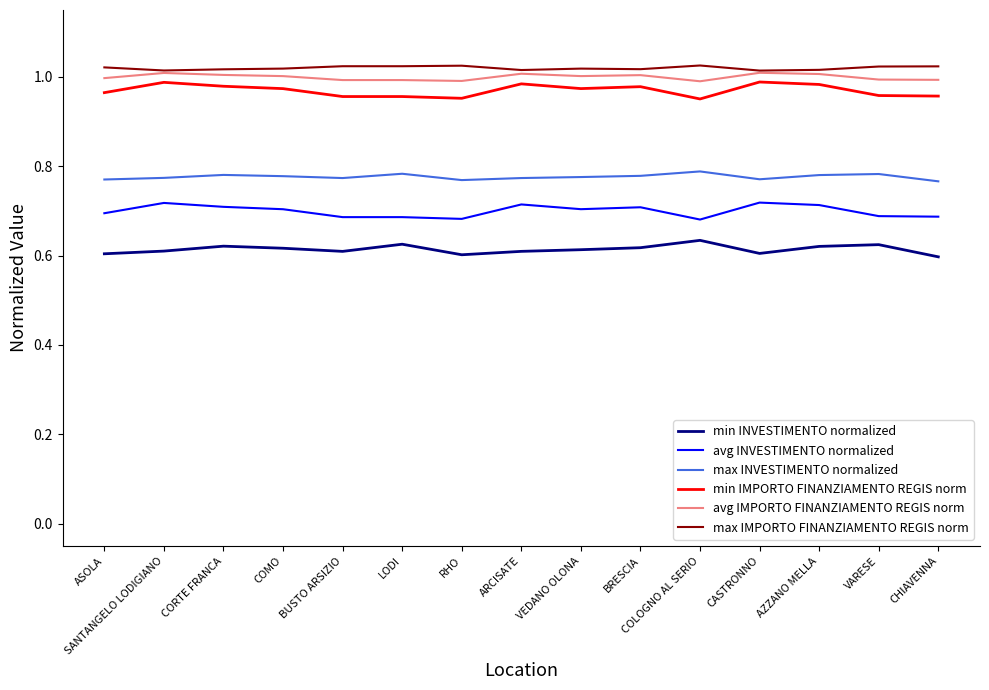

True or false: avg IMPORTO FINANZIAMENTO REGIS norm has a value of 1.0 at COMO.

True